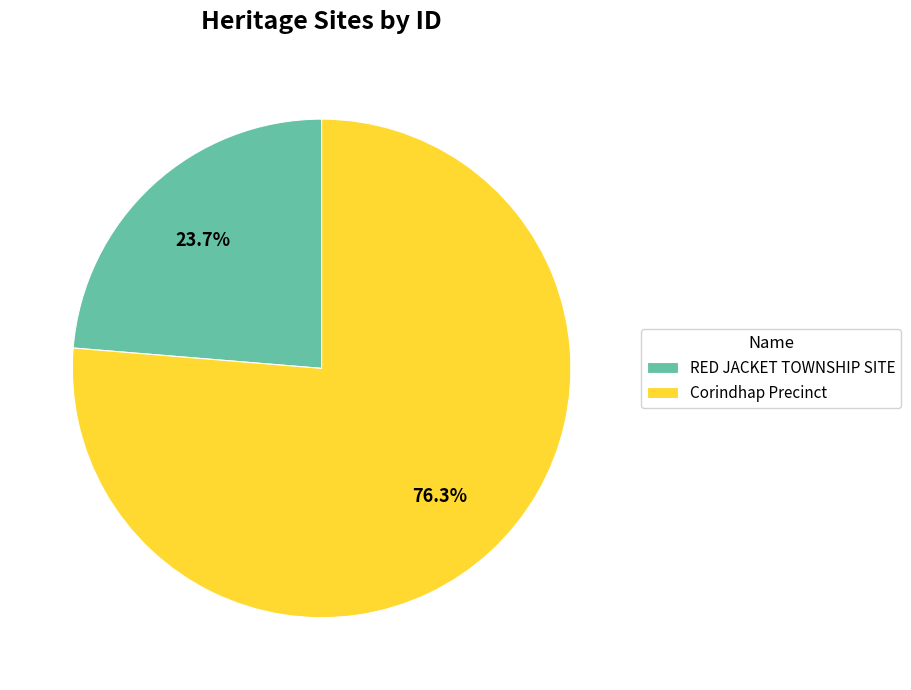

What percentage is the RED JACKET TOWNSHIP SITE slice, to the nearest percent?

24%